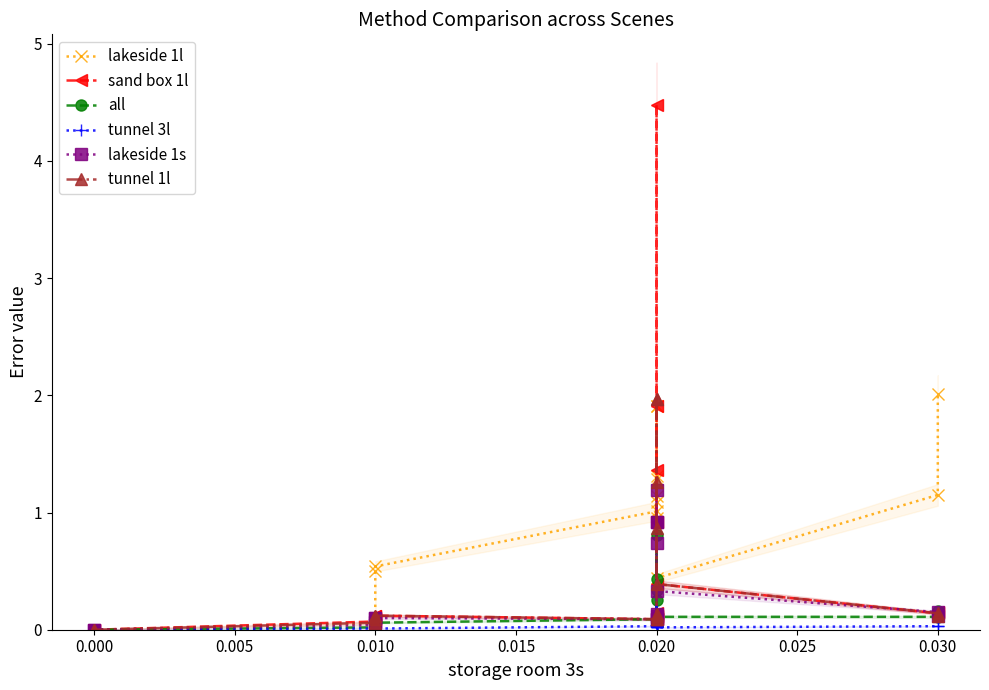

What is the sum of all lakeside 1l values?

15.4